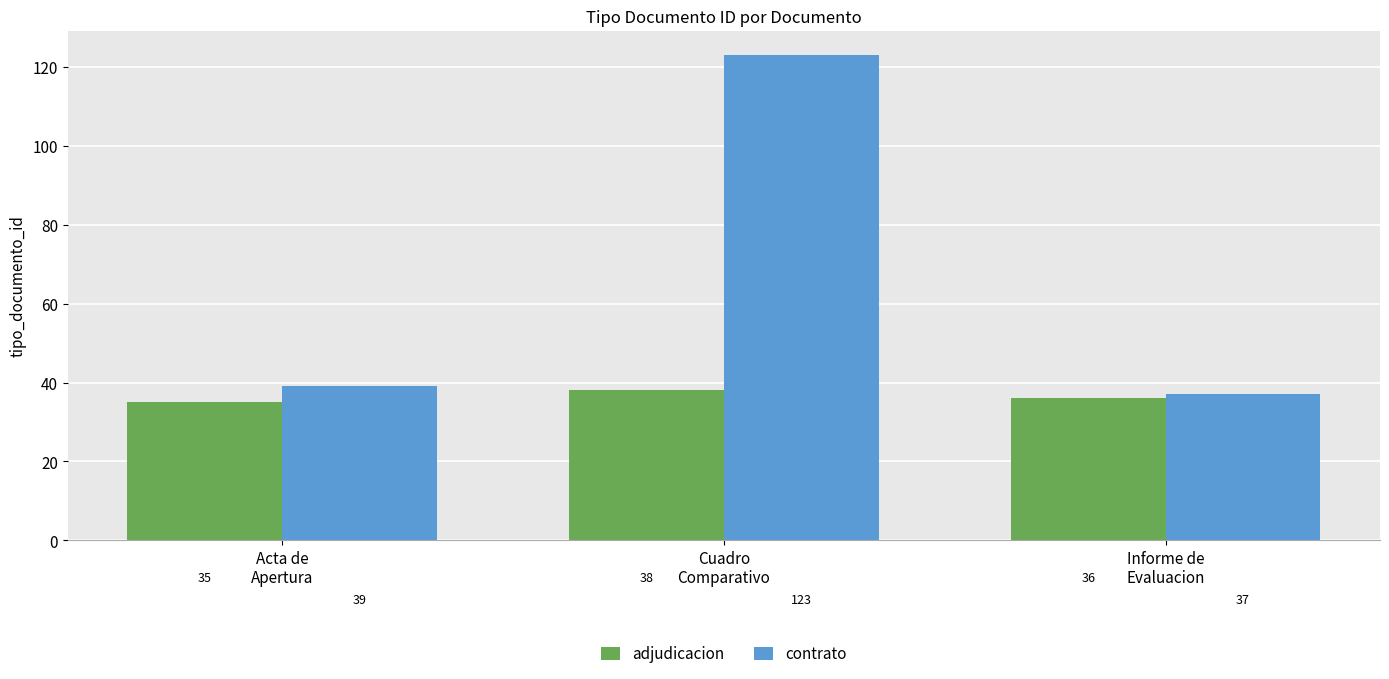

Is it true that contrato equals 39 at Acta de
Apertura?

True